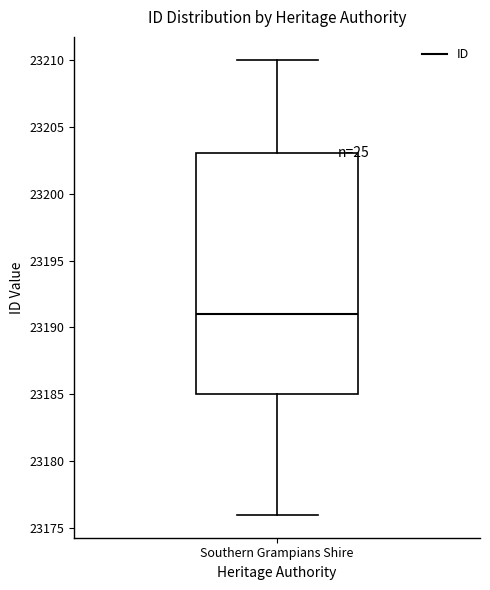

Transcribe this box plot: give where the median line is, the range the box spans, and where the two whiskers end, as read against the y-axis. The values are not printed on the chart, so give them approximately, as read against the axis.

median 23191, box 23185 to 23203, whiskers 23176 to 23210